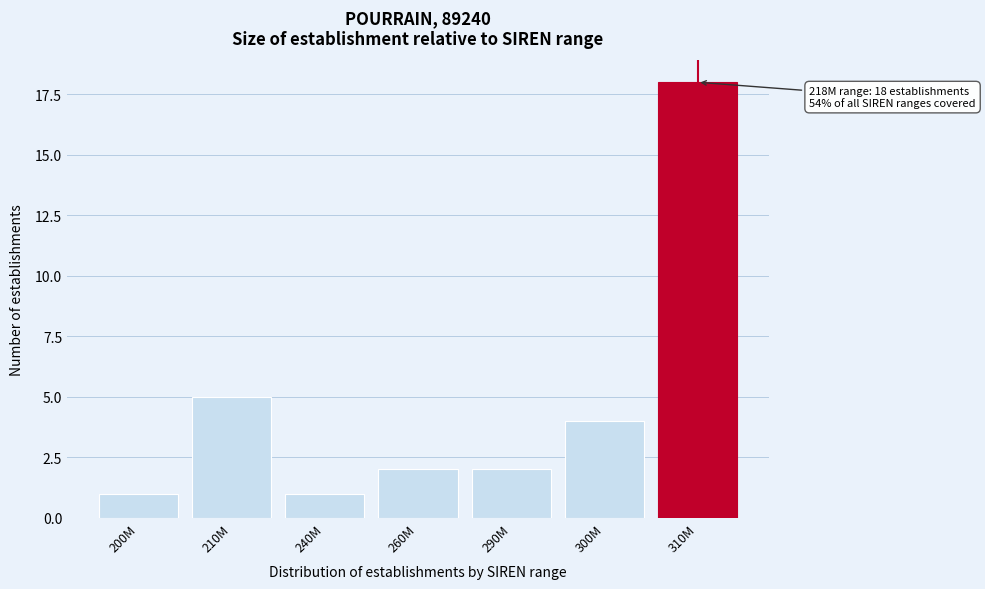

Reading left to right, what are all the values shown in this chart?

1	5	1	2	2	4	18